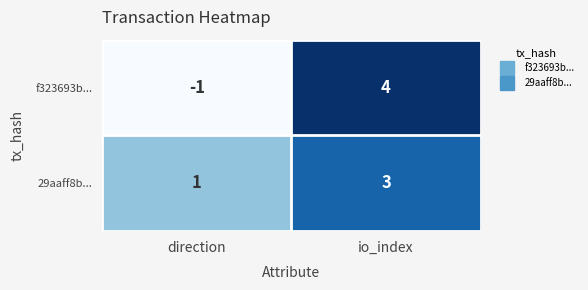

The value of f323693b... at io_index is 3. True or false?

False